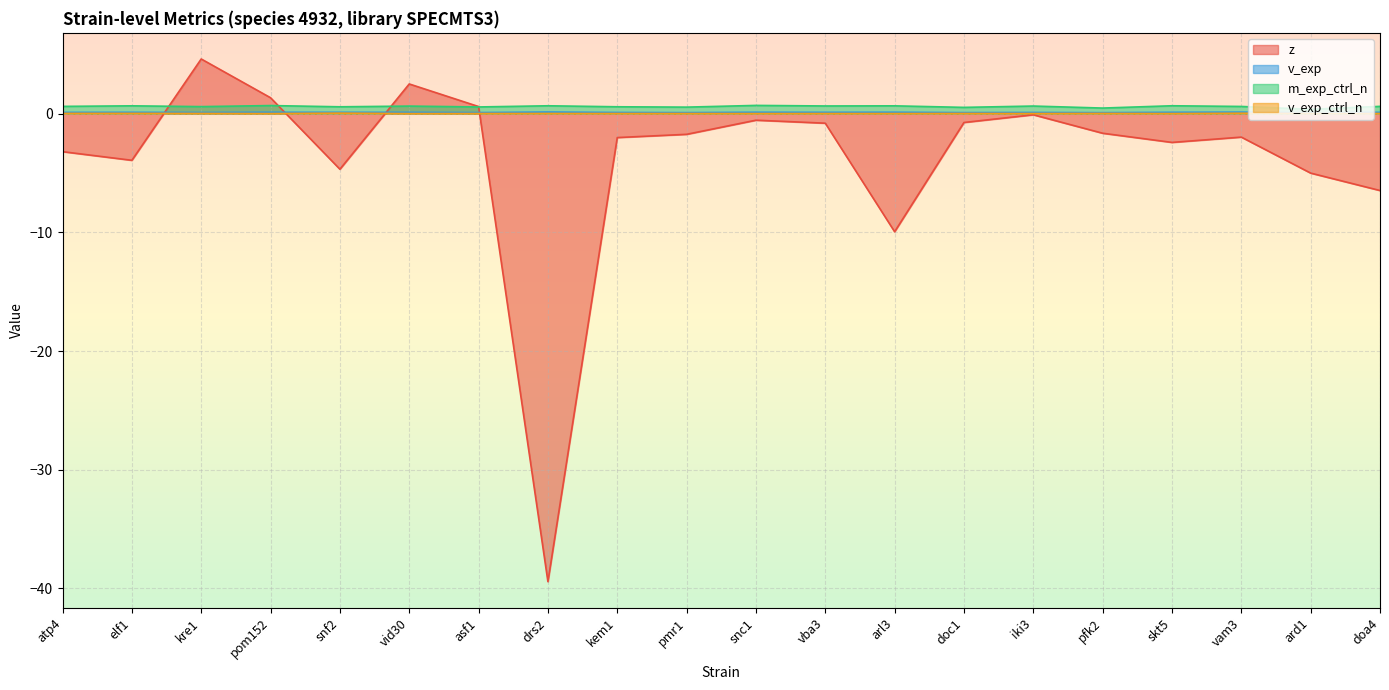

True or false: v_exp_ctrl_n and z intersect in this chart.

True